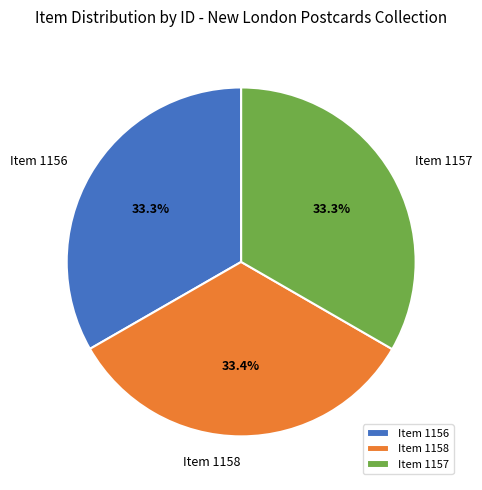

Does Item 1157 account for over 50% of the chart?

No